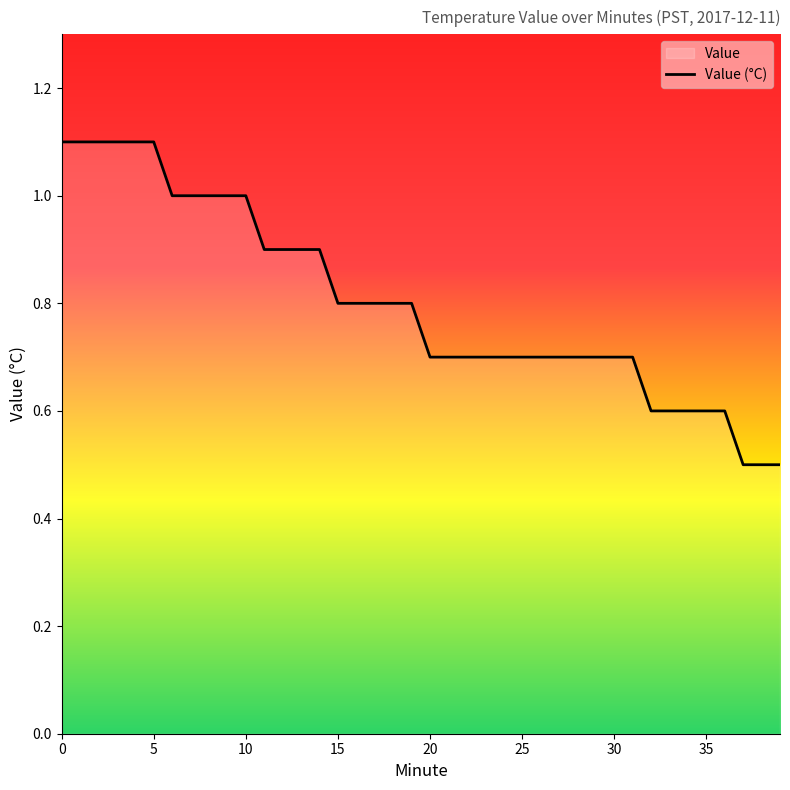

What is the minimum value shown in the chart?

0.5